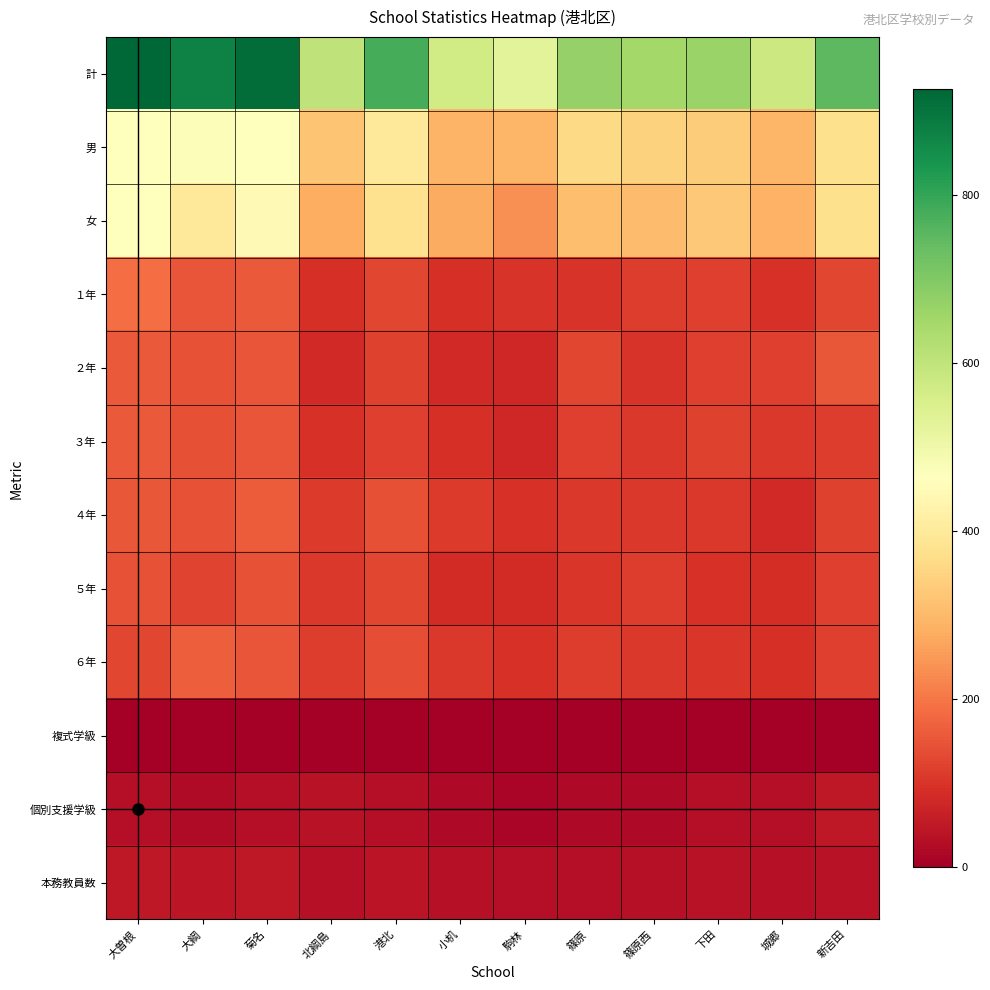

Between 北綱島 and 下田, which series saw the biggest shift?

計